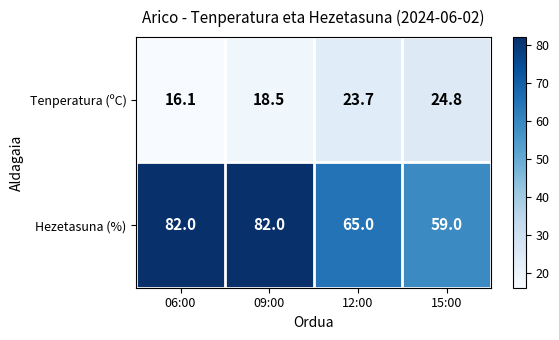

Rank the series at 09:00 from lowest to highest value.

Tenperatura (ºC), Hezetasuna (%)